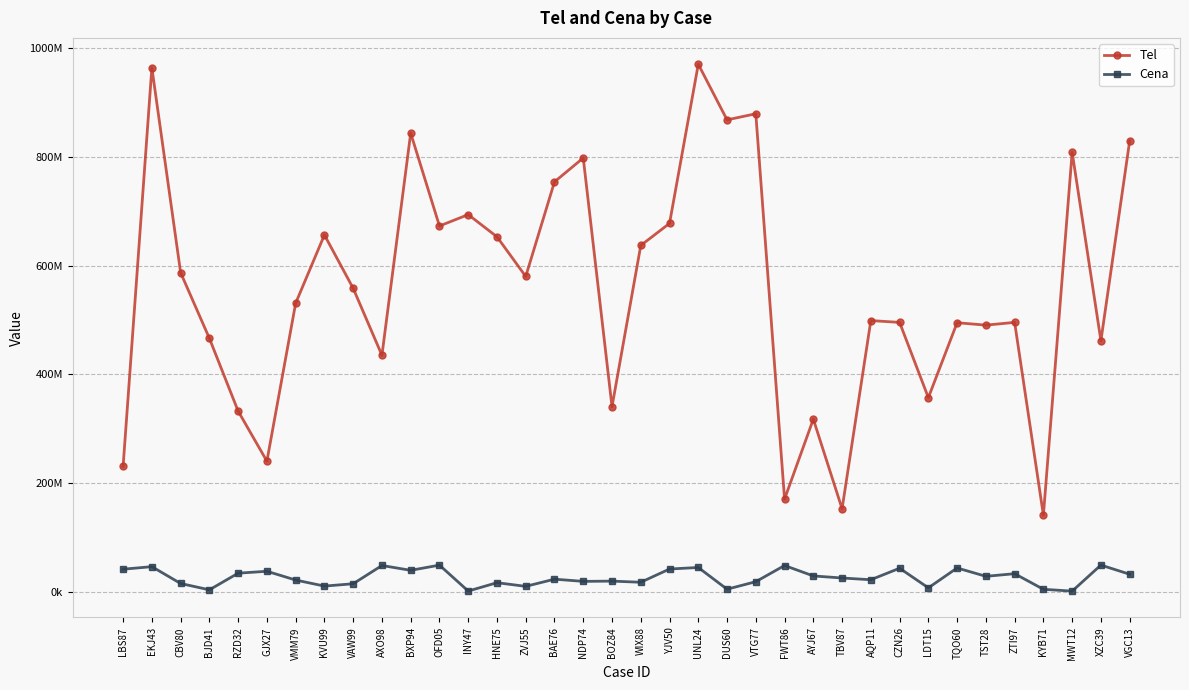

Does the chart have visible grid lines?

Yes